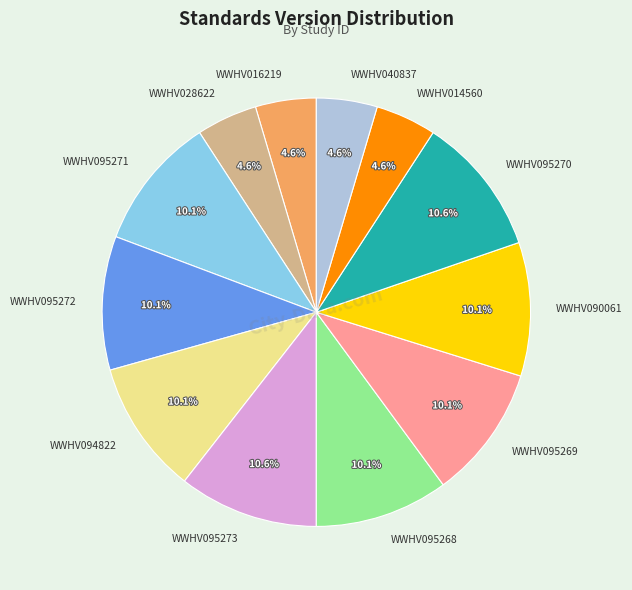

Do WWHV094822 and WWHV095272 together represent more than half of the pie?

No